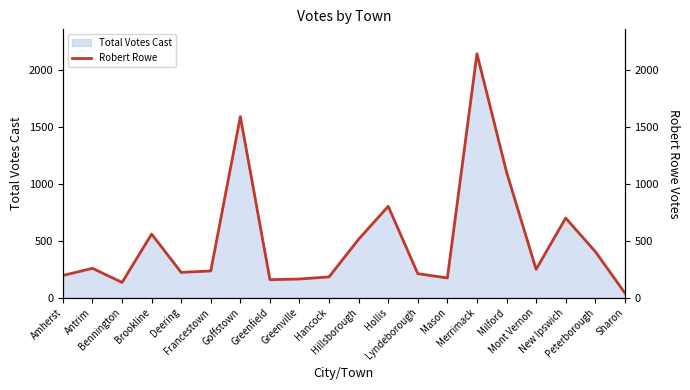

Which category has the highest value across all series?

Merrimack